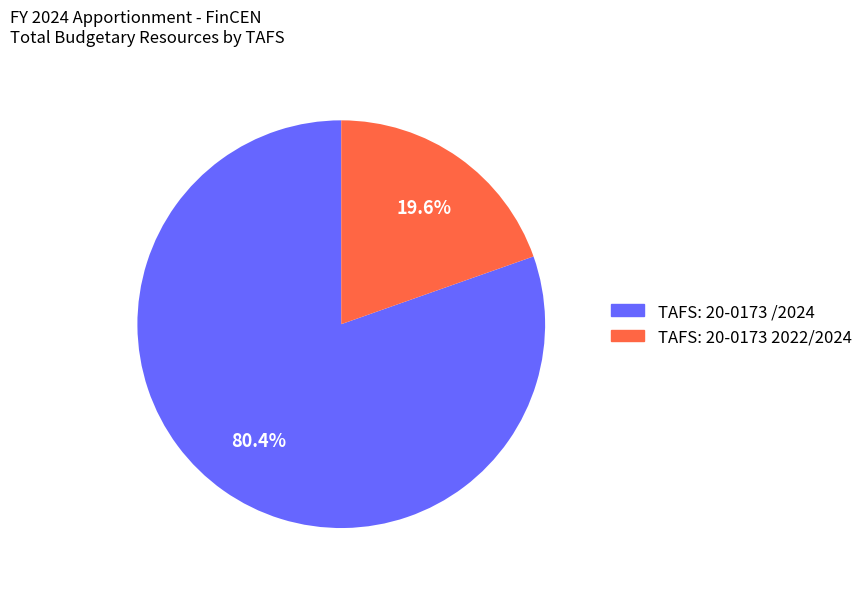

Which has a higher value, TAFS: 20-0173 /2024 or TAFS: 20-0173 2022/2024?

TAFS: 20-0173 /2024